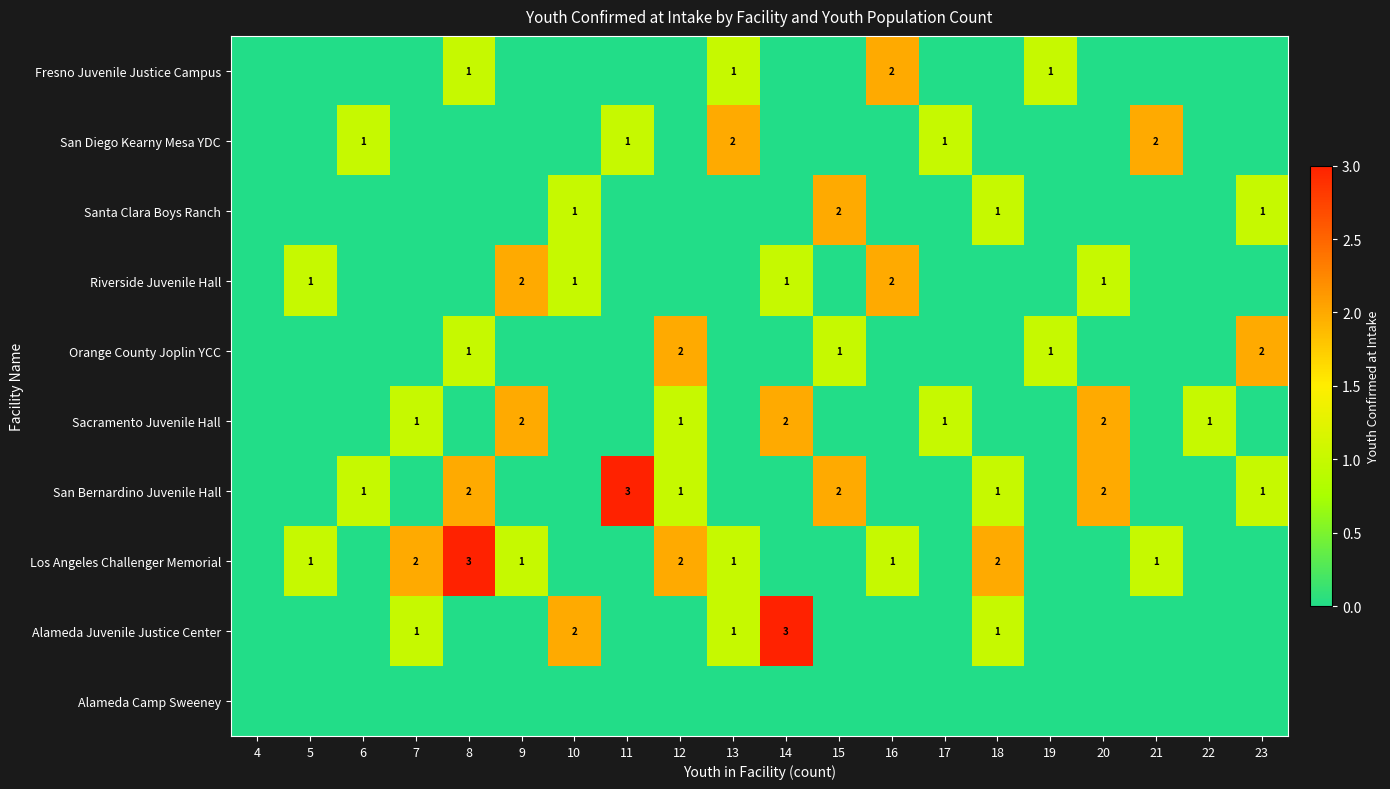

True or false: Riverside Juvenile Hall has a value of 1 at 16.

False